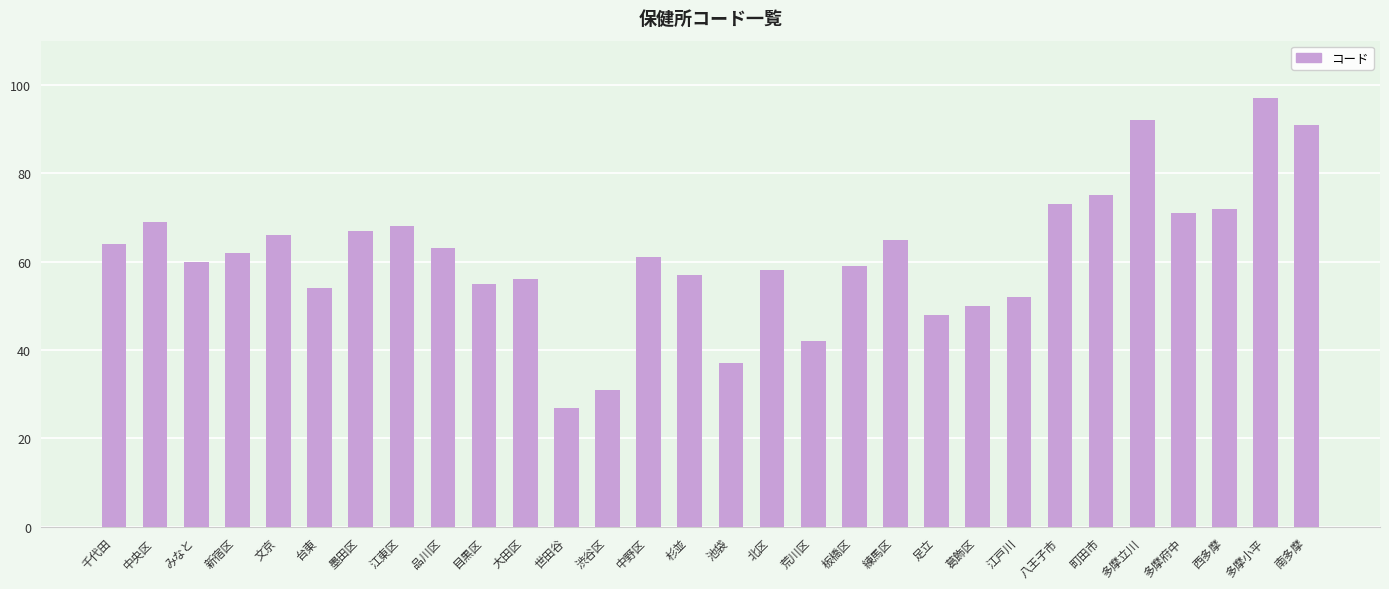

What is the average value?

61